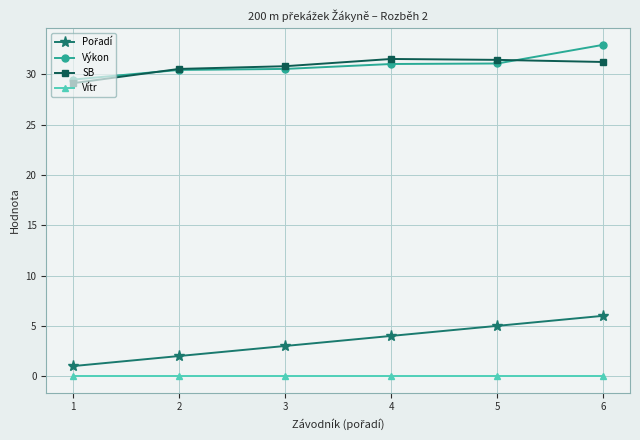

True or false: SB and Vítr intersect in this chart.

False